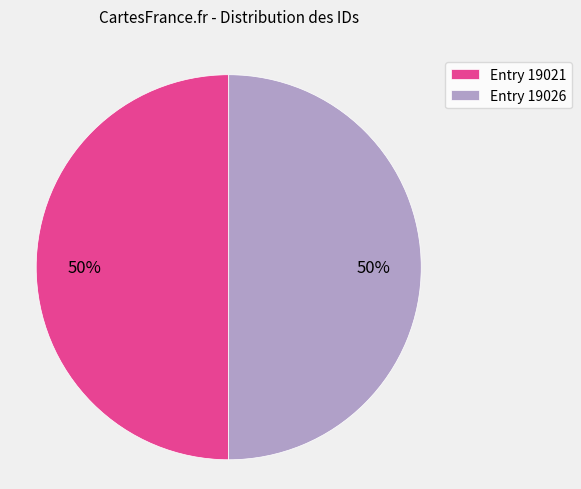

To the nearest percent, what percentage of the pie is Entry 19026?

50%